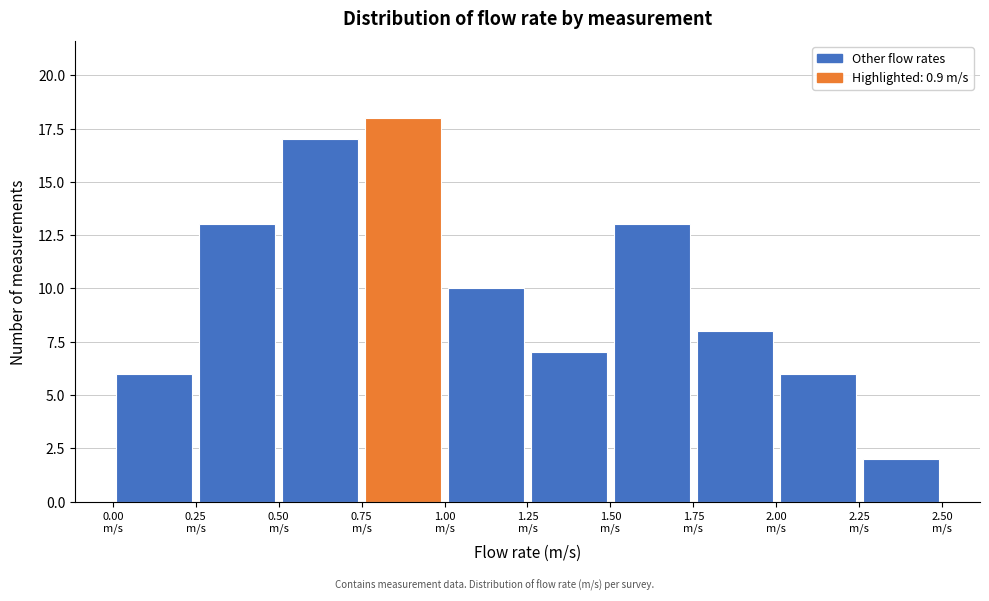

Over which range of the x-axis is the bar tallest?

0.75 to 1.00